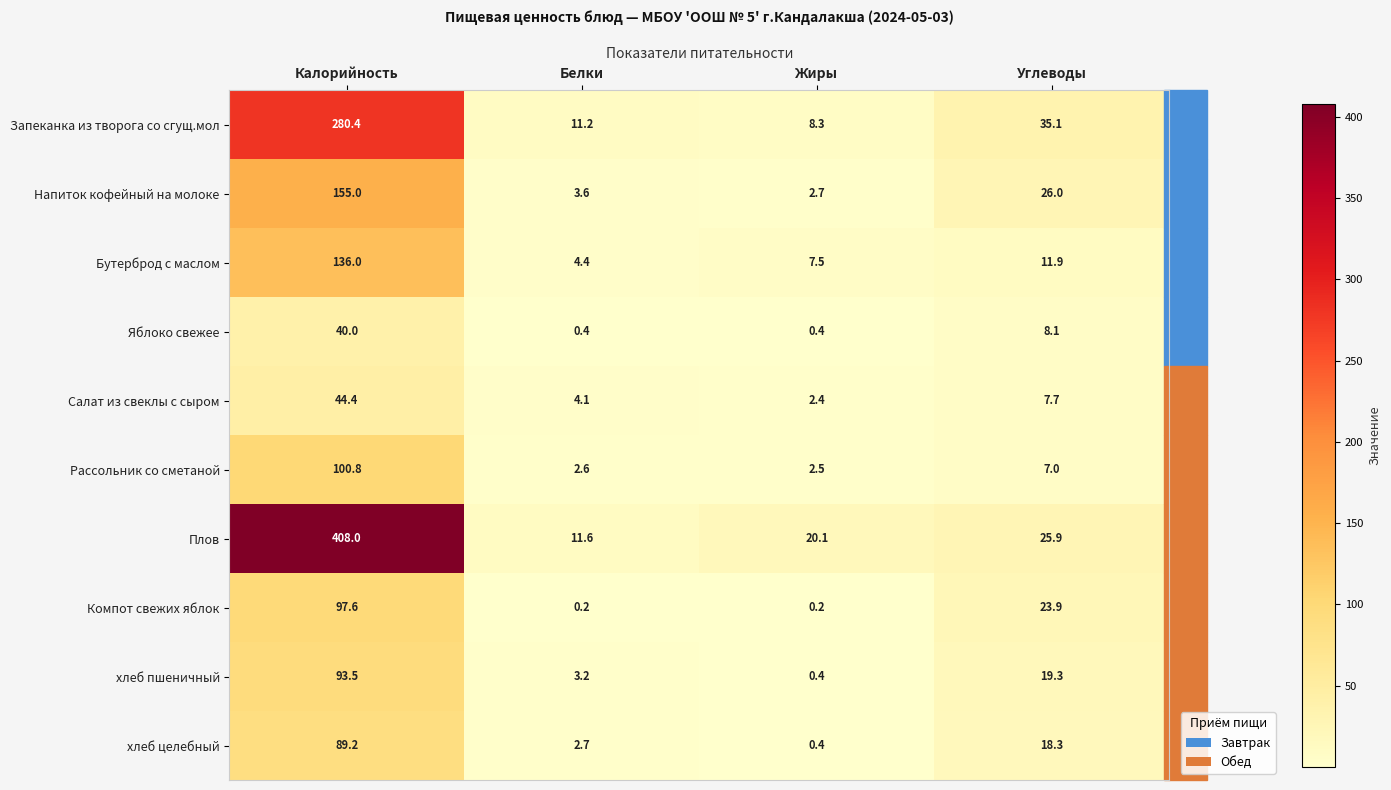

True or false: Яблоко свежее has a value of 3.7 at Углеводы.

False